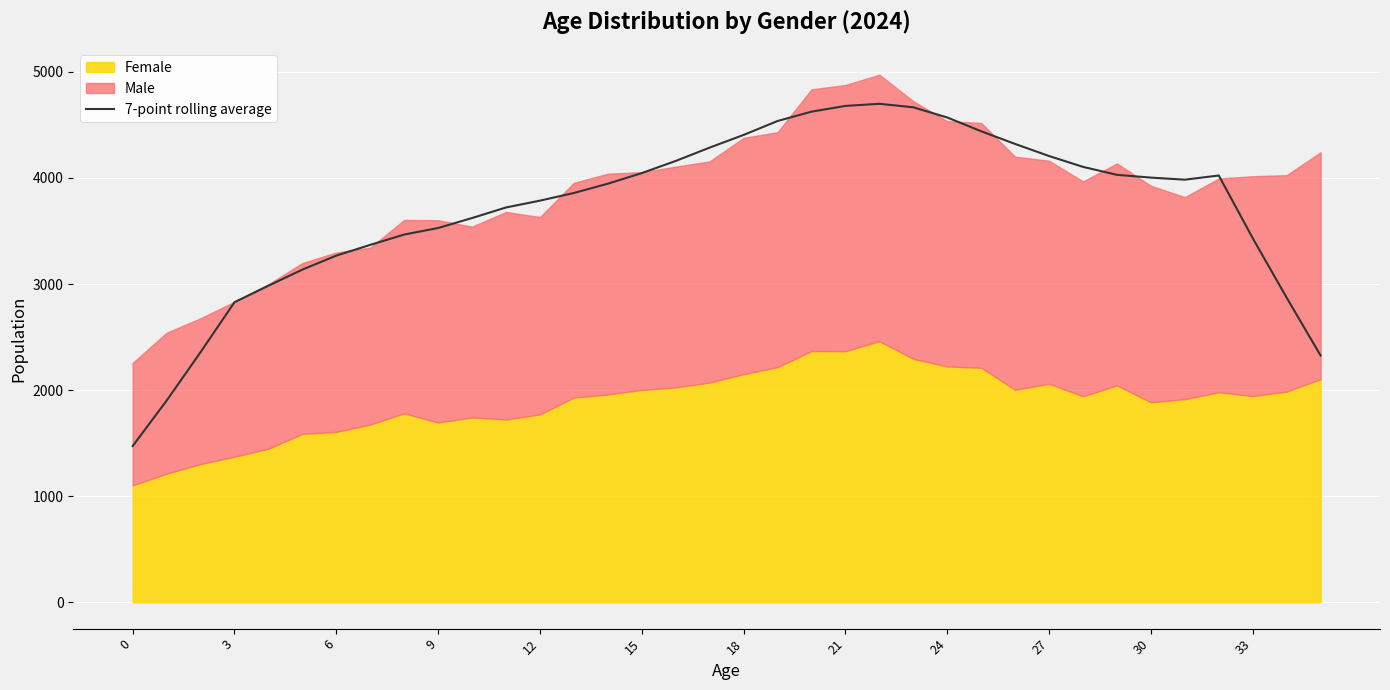

The value of 7-point rolling average at 15 is 5268.0. True or false?

False